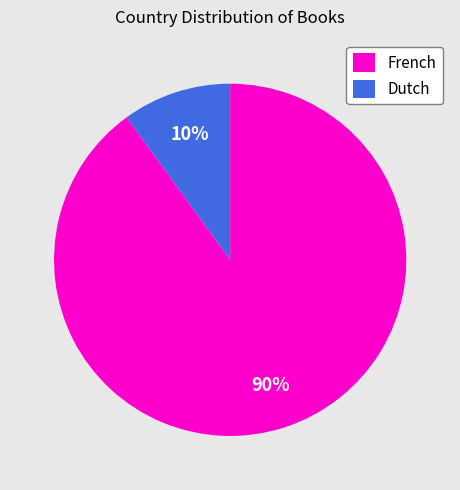

Count the number of slices in the pie.

2